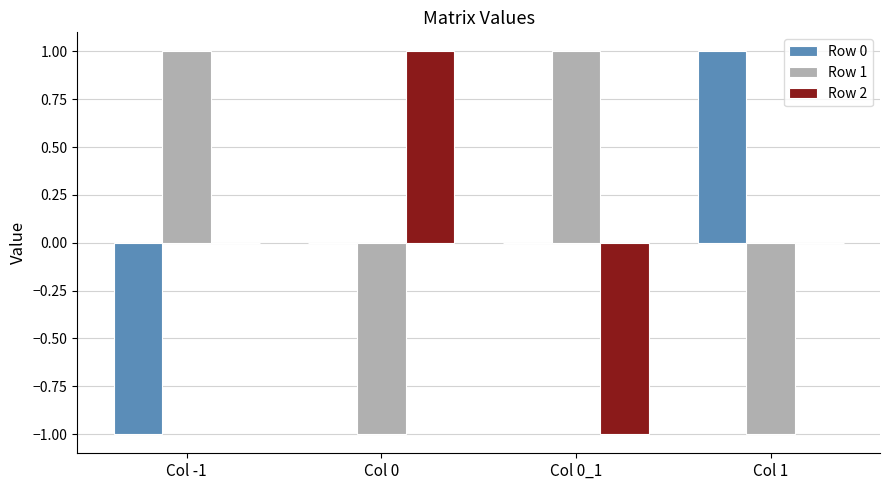

Reading right to left, extract all data points from this chart.

Row 0: 1	0	0	-1
Row 1: -1	1	-1	1
Row 2: 0	-1	1	0